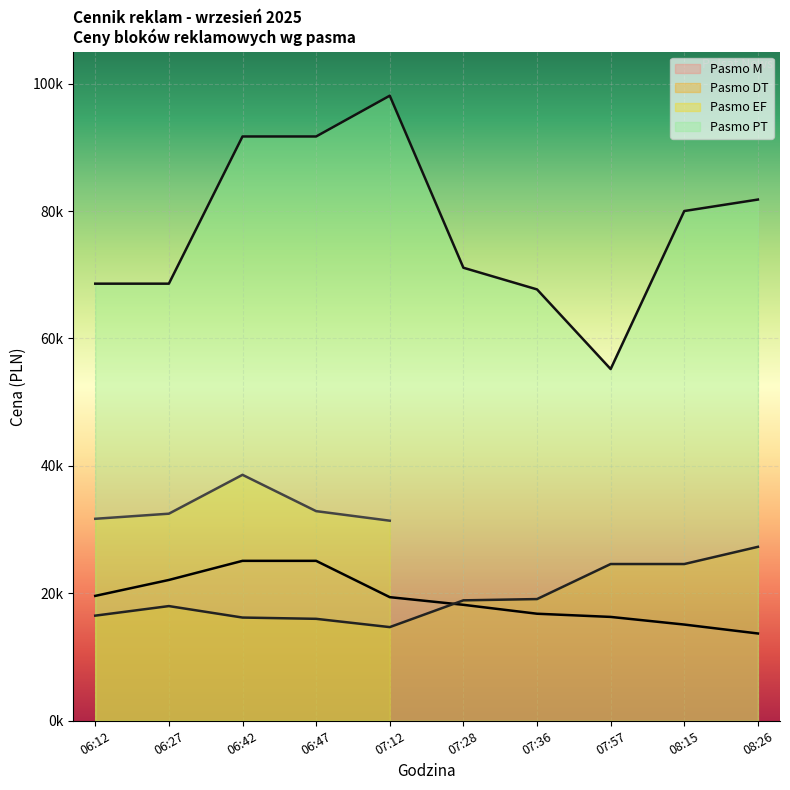

What is the label of the 2nd point from the right?

08:15